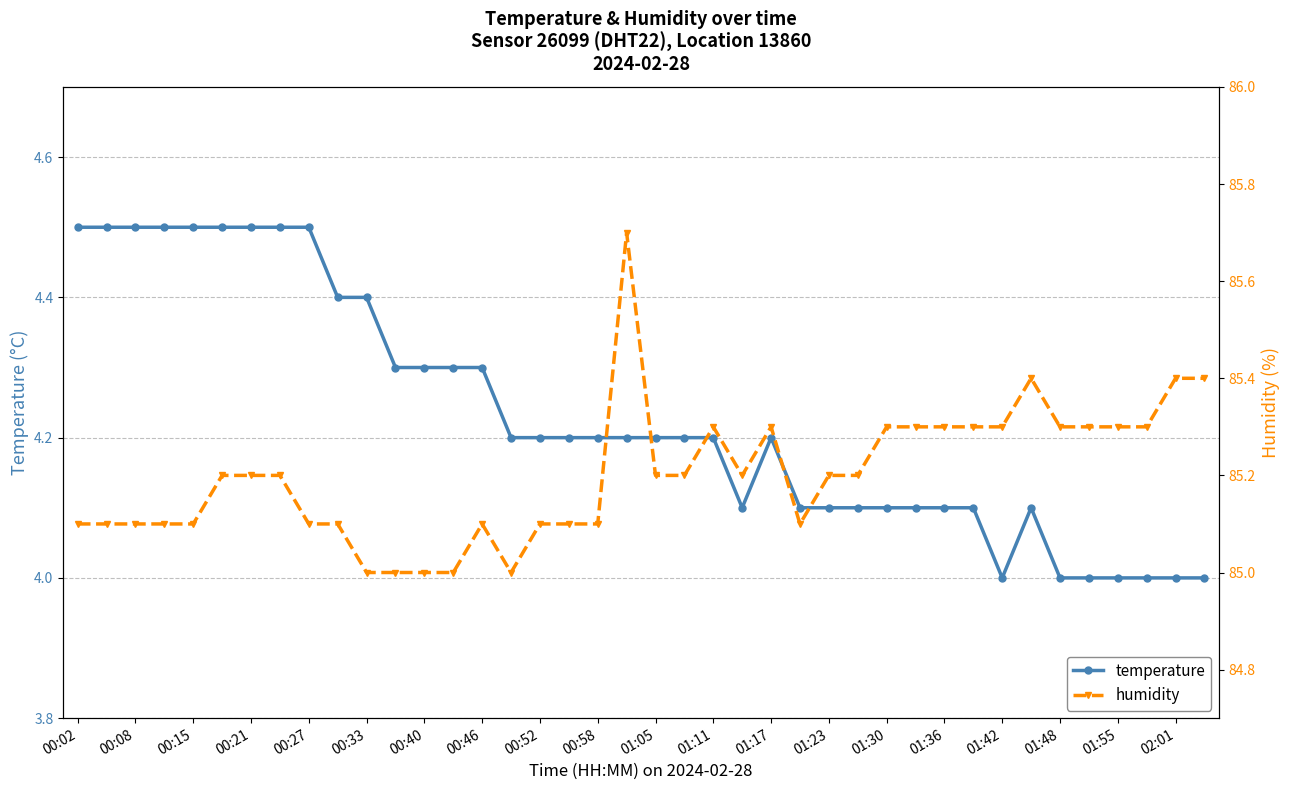

True or false: temperature has more than 0 interior local peaks.

True